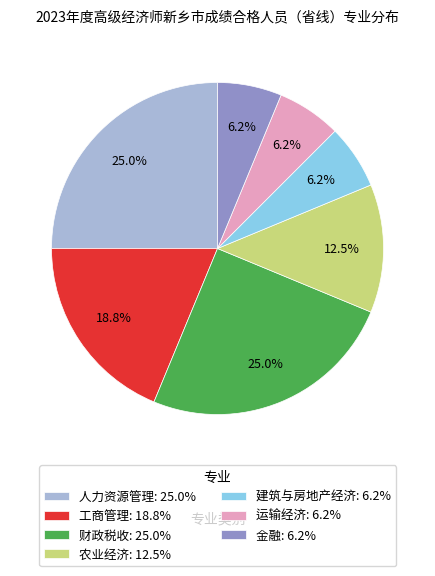

Combined, do 金融 and 建筑与房地产经济 account for over 50%?

No